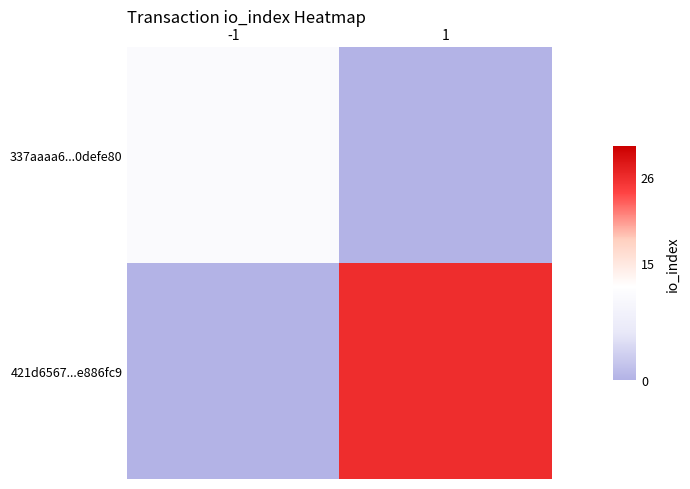

Rank the series by their average value, from highest to lowest.

421d6567...e886fc9, 337aaaa6...0defe80